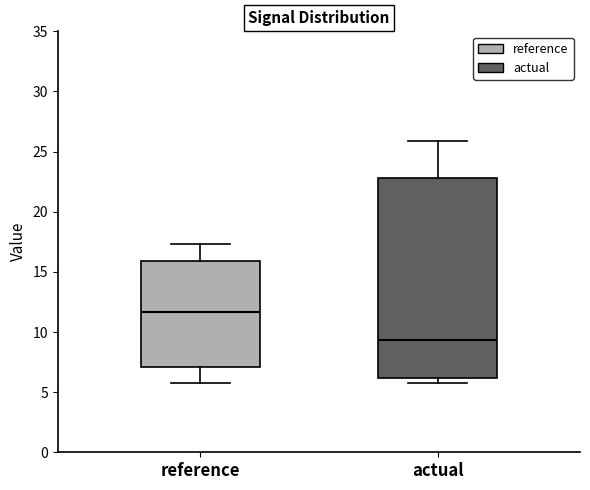

Reading left to right, read every box against the y-axis: the position of its median line, the range the box covers, and the ends of its whiskers. The values are not printed on the chart, so give them approximately, as read against the axis.

reference: median 11.5, box 7.0 to 16.0, whiskers 6.0 to 17.5
actual: median 9.5, box 6.0 to 23.0, whiskers 6.0 (just below the box's lower edge) to 26.0